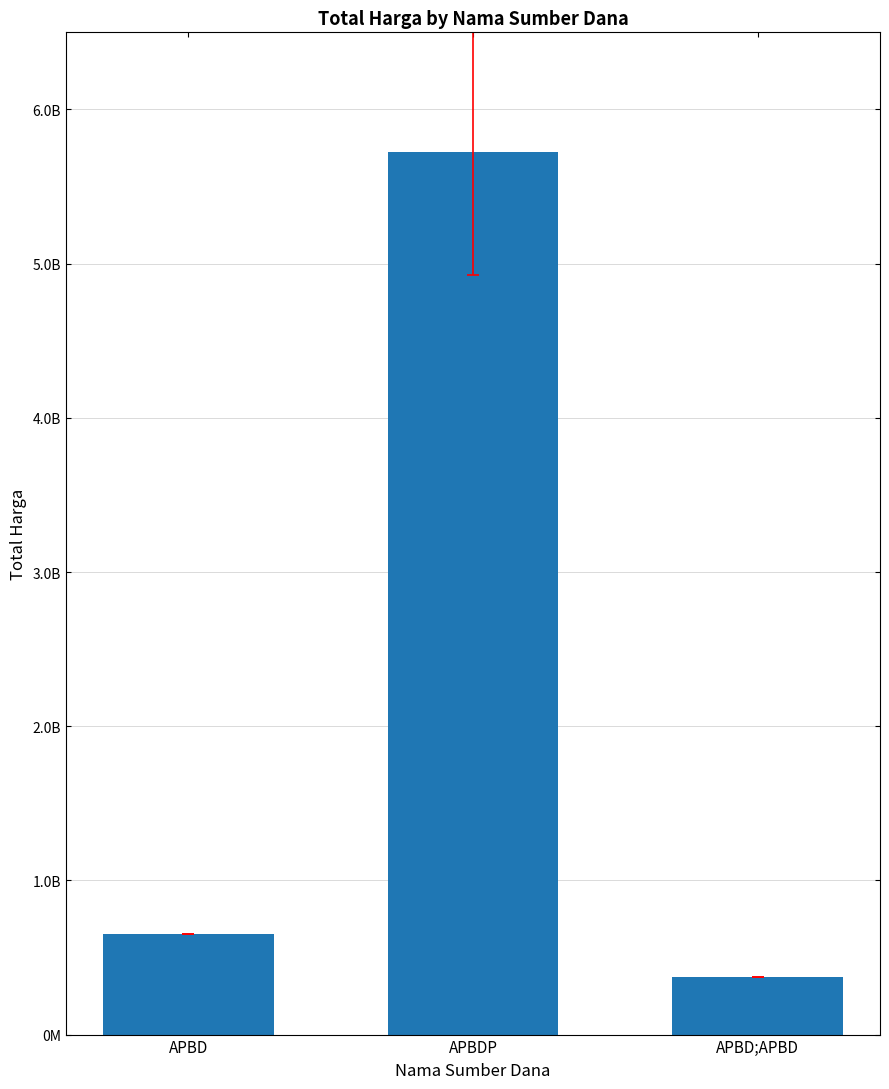

What position from the left is APBDP?

2